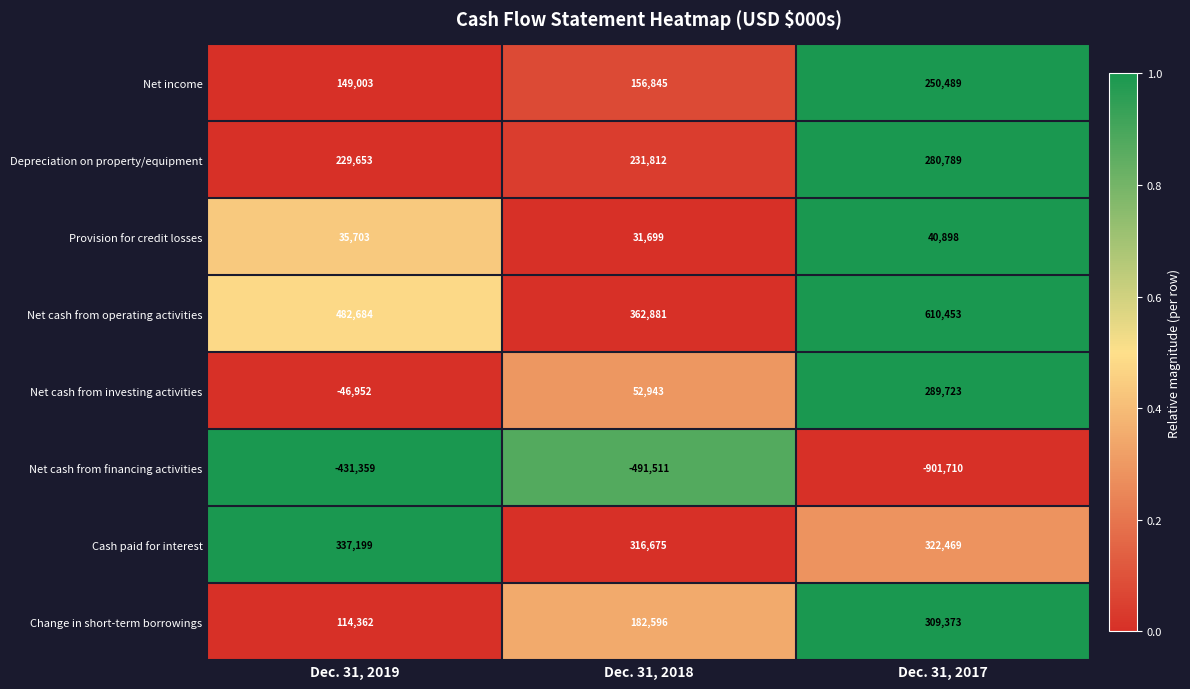

Where does the Net cash from financing activities series first go above -491511?

Dec. 31, 2019